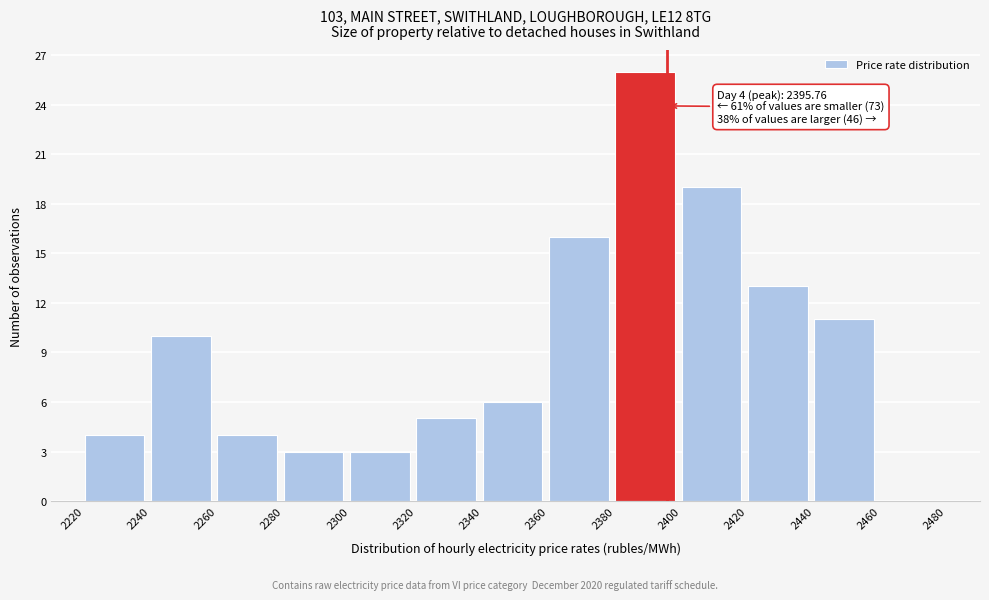

Which range on the x-axis has the tallest bar?

2380 to 2400